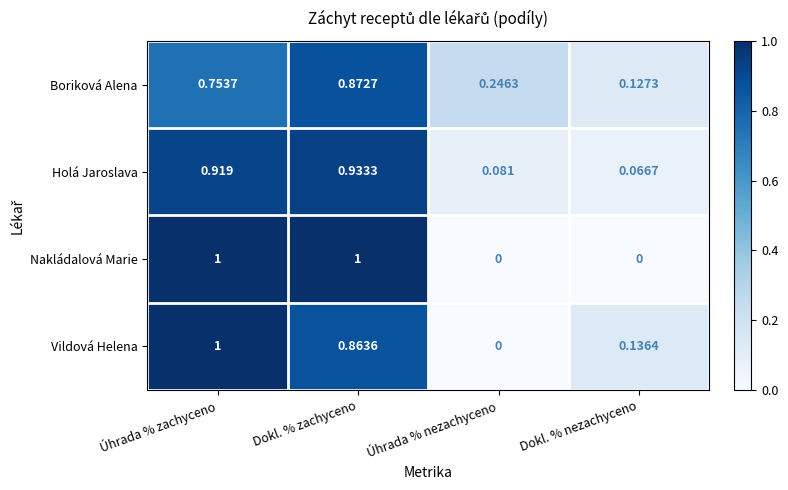

At which category is the sum across all series the highest?

Úhrada % zachyceno